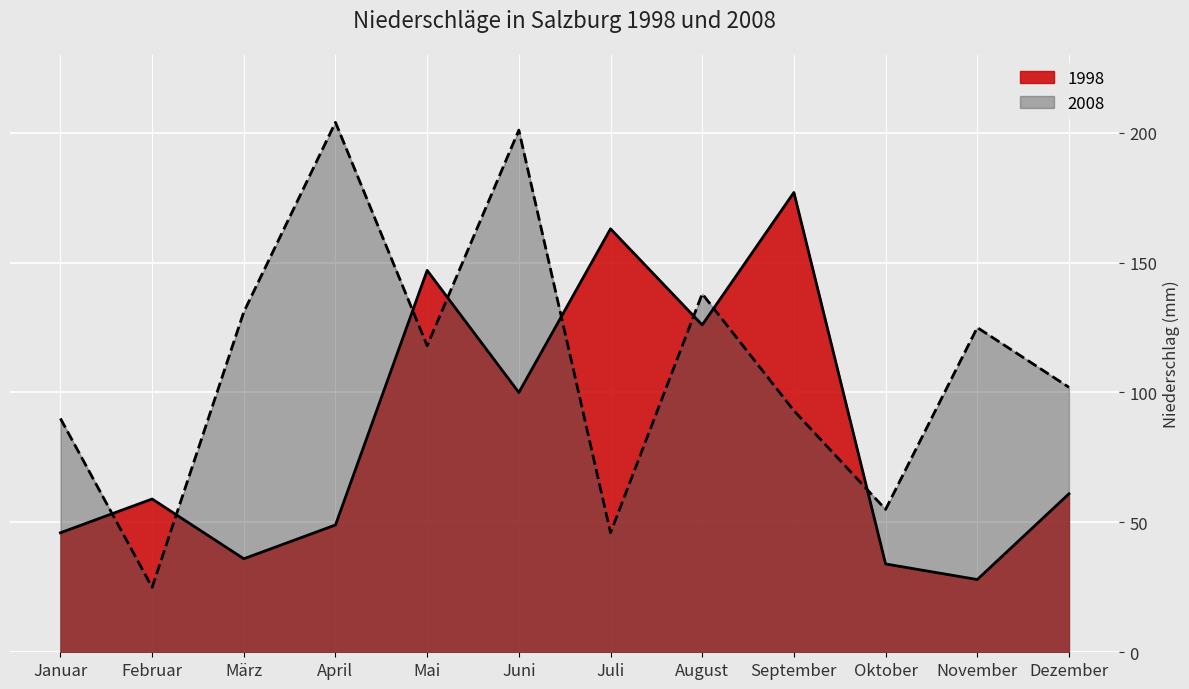

Rank the categories by 2008 value from lowest to highest.

Februar, Juli, Oktober, Januar, September, Dezember, Mai, November, März, August, Juni, April